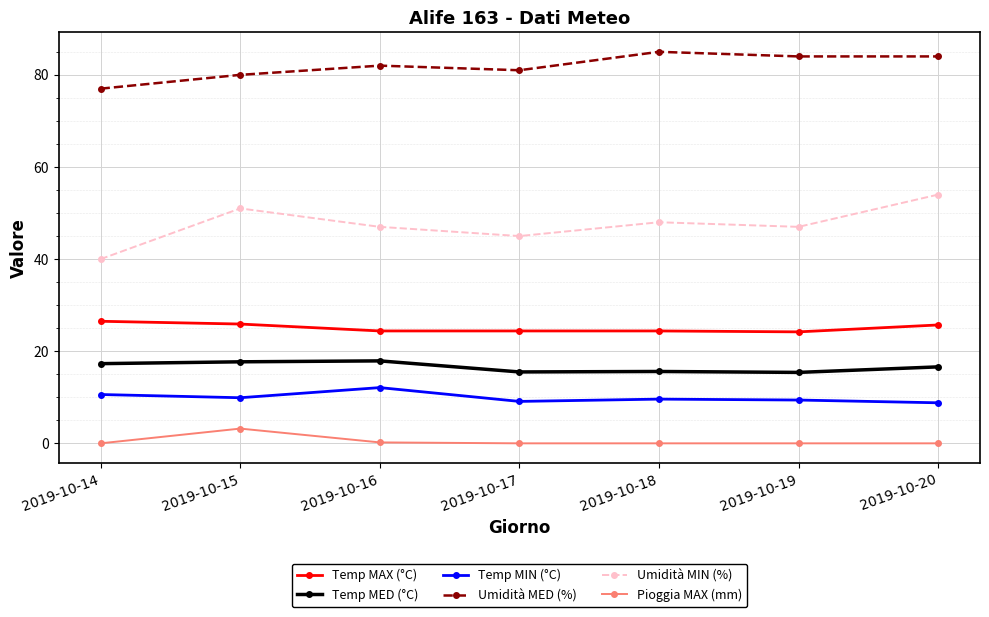

True or false: Umidità MED (%) has a value of 40.2 at 2019-10-15.

False